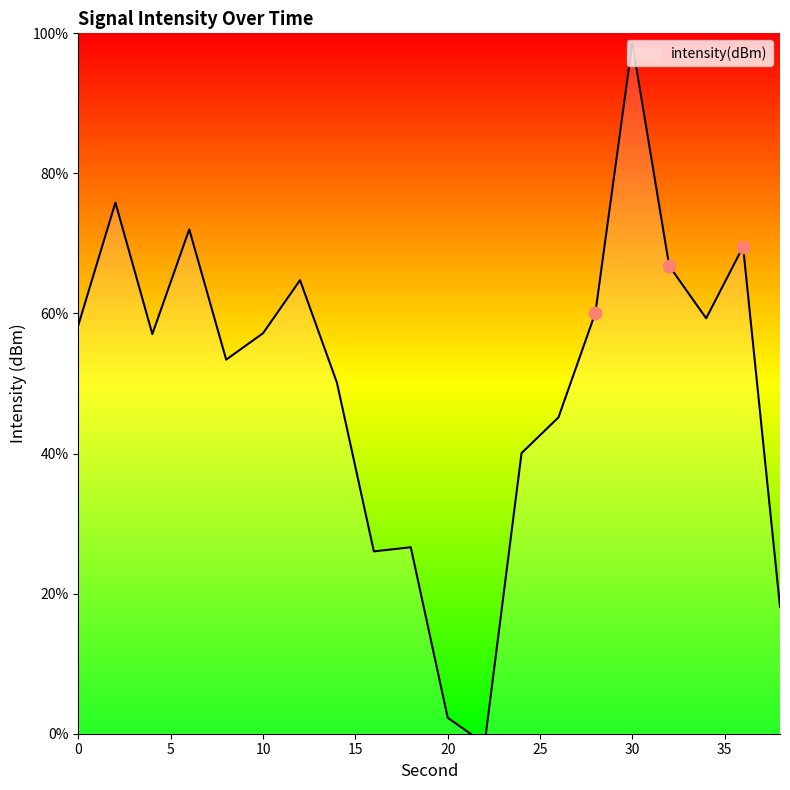

What is the change in value from 14 to 34?

+9.2